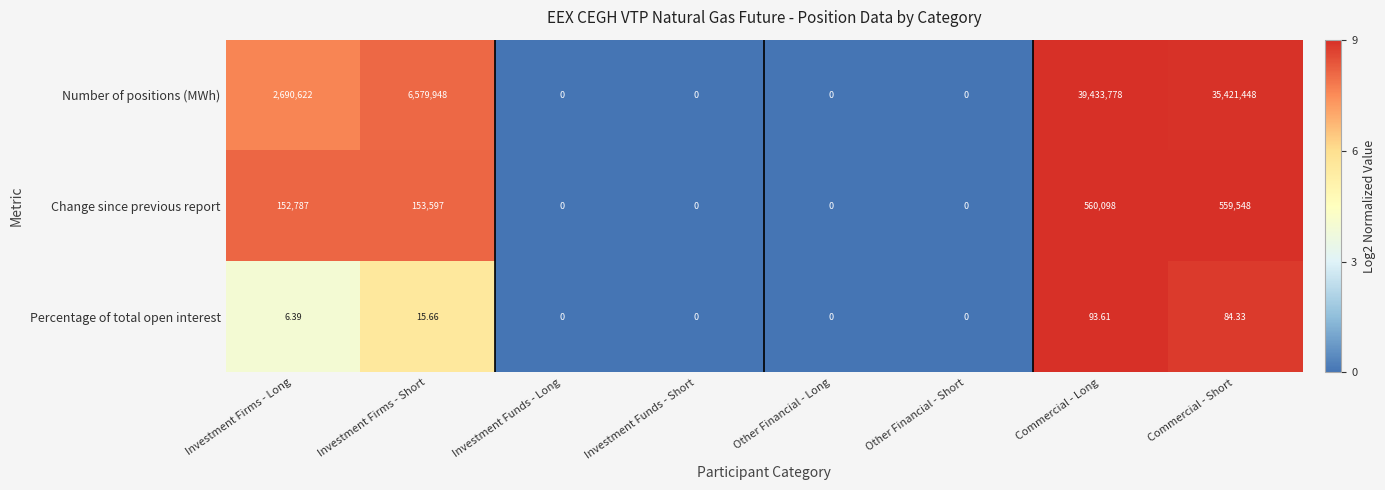

Between Investment Firms - Short and Other Financial - Long, which series saw the biggest shift?

Number of positions (MWh)